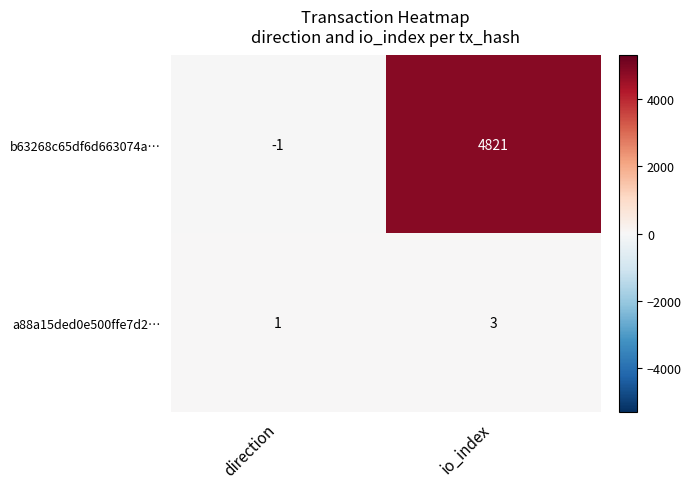

What is the greatest value displayed?

4821